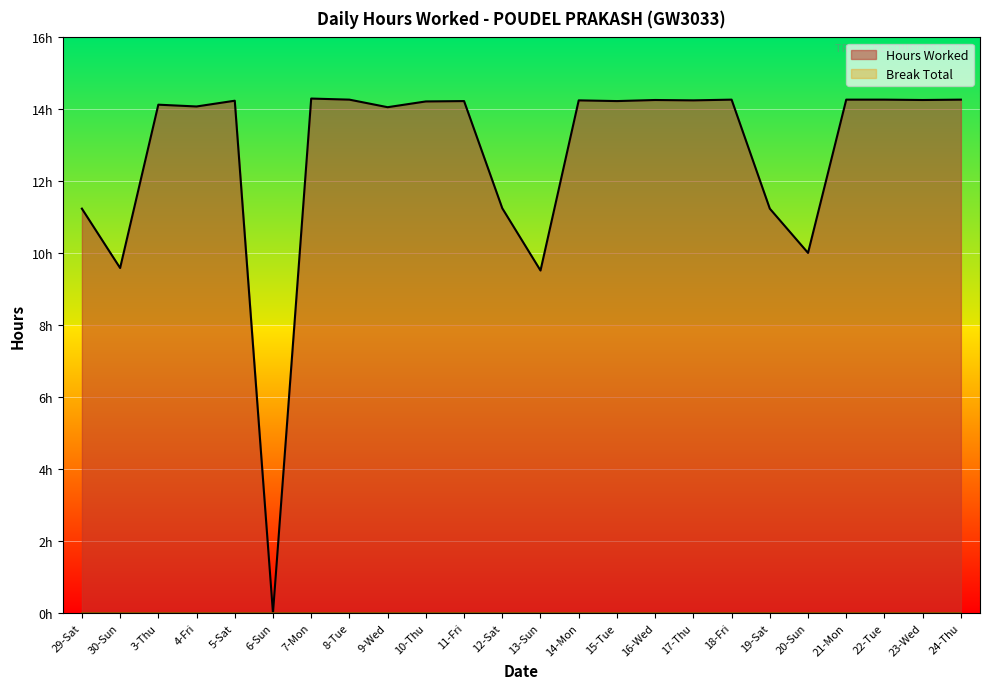

Rank the categories by value from lowest to highest.

6-Sun, 13-Sun, 30-Sun, 20-Sun, 29-Sat, 19-Sat, 12-Sat, 9-Wed, 4-Fri, 3-Thu, 10-Thu, 11-Fri, 15-Tue, 5-Sat, 14-Mon, 17-Thu, 16-Wed, 23-Wed, 8-Tue, 18-Fri, 21-Mon, 22-Tue, 24-Thu, 7-Mon